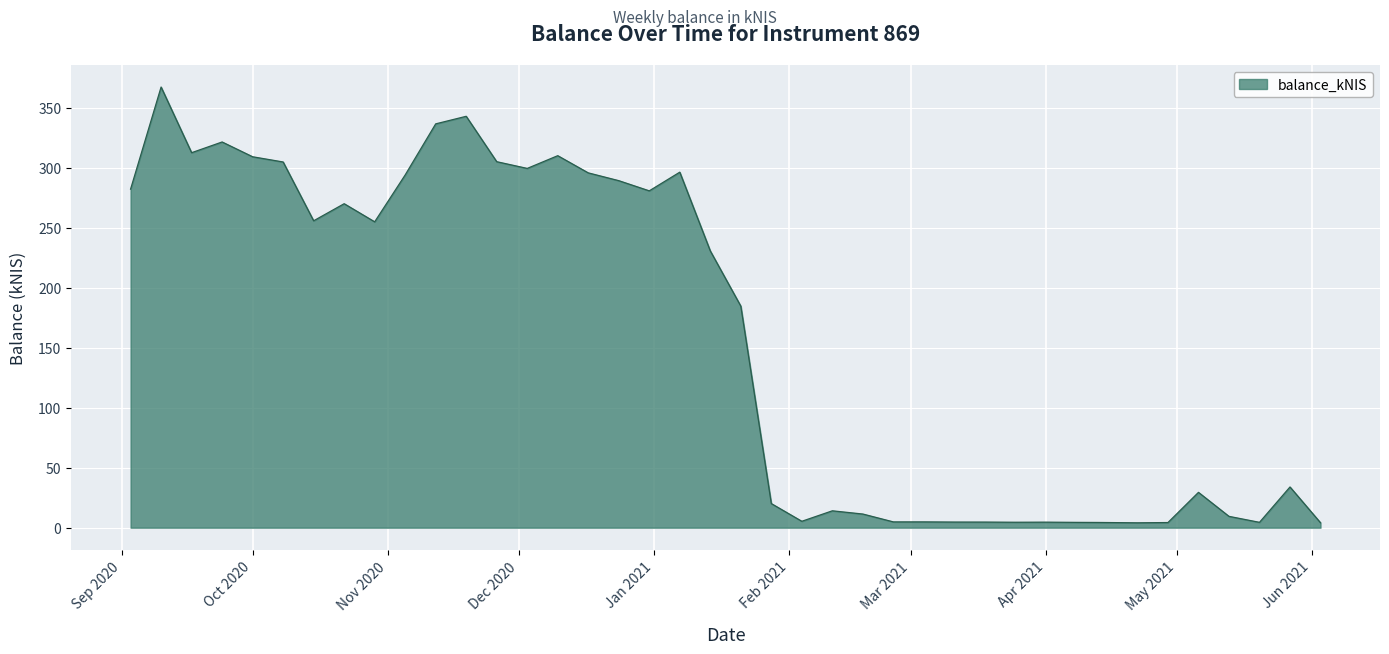

True or false: there are more than 0 points higher than both neighbors.

True